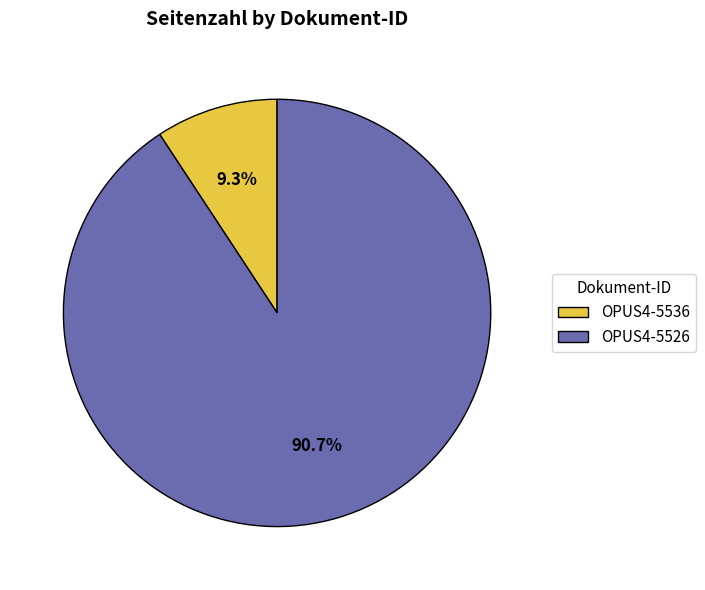

Is it true that OPUS4-5536 is 23% of the pie?

False